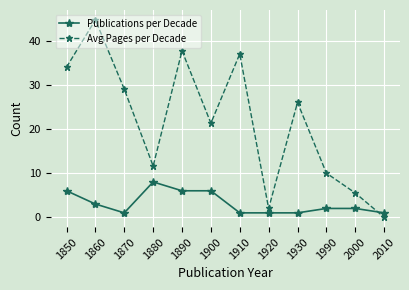

How many interior local peaks does the Avg Pages per Decade series have?

4